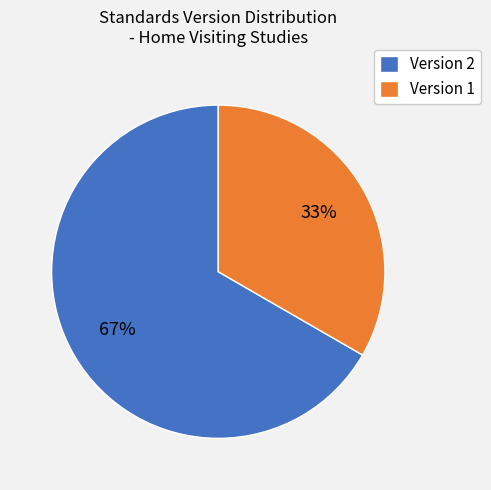

Which slice is the largest?

Version 2